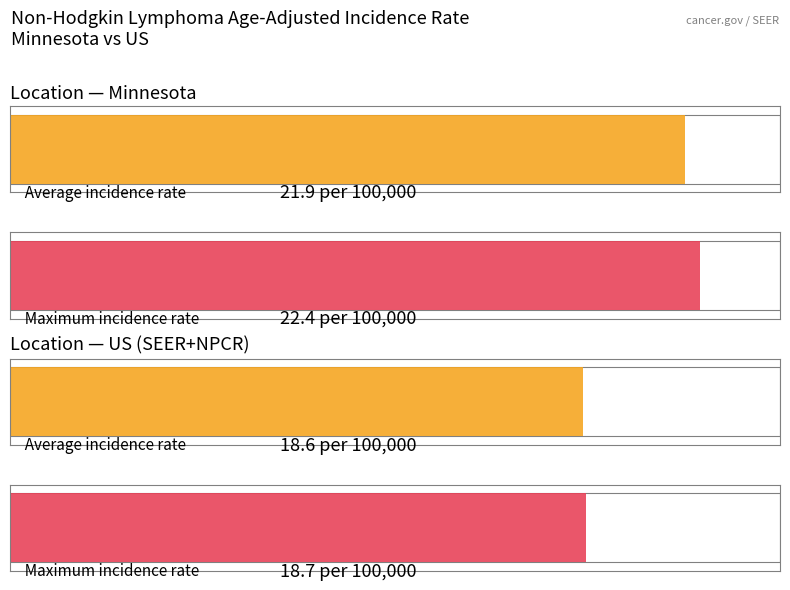

Where is Upper 95% CI nearest to the value 20?

US (SEER+NPCR)